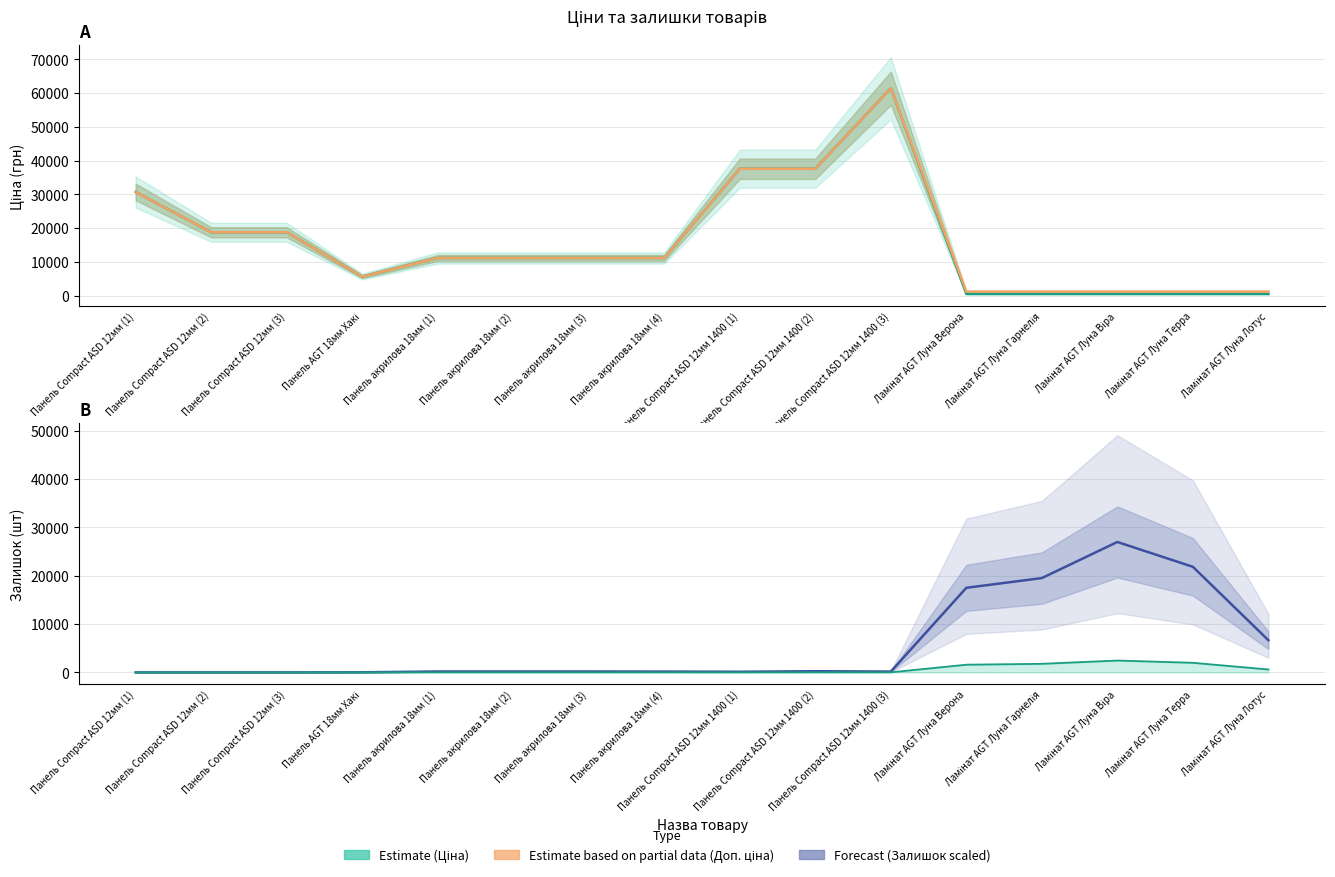

What is the difference between the highest and lowest values at Ламінат AGT Луна Гарнелія?

18975.0